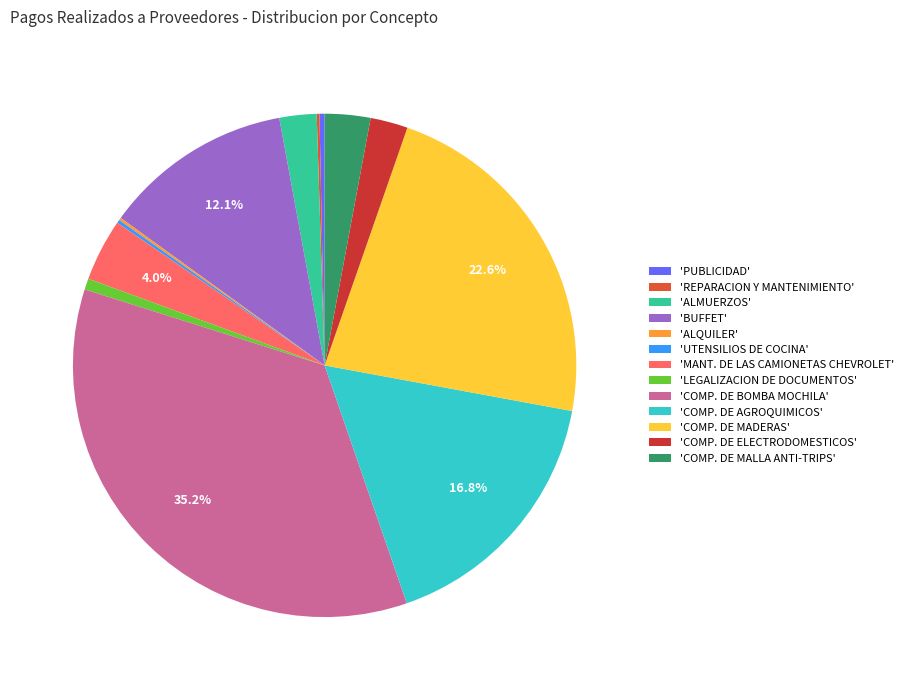

Does any single category account for the majority?

No